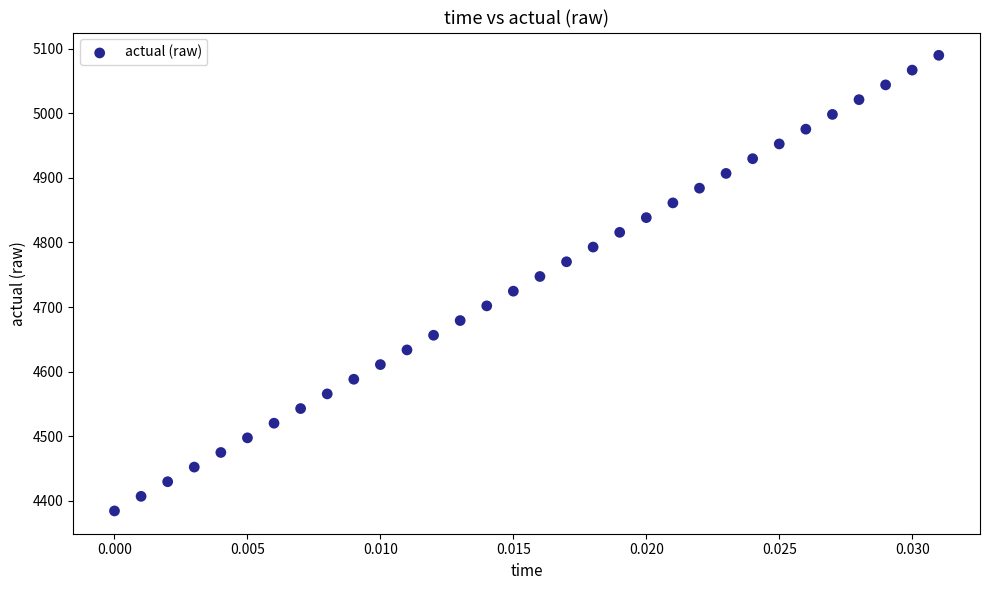

What is the range of Y values (max minus min)?

705.1